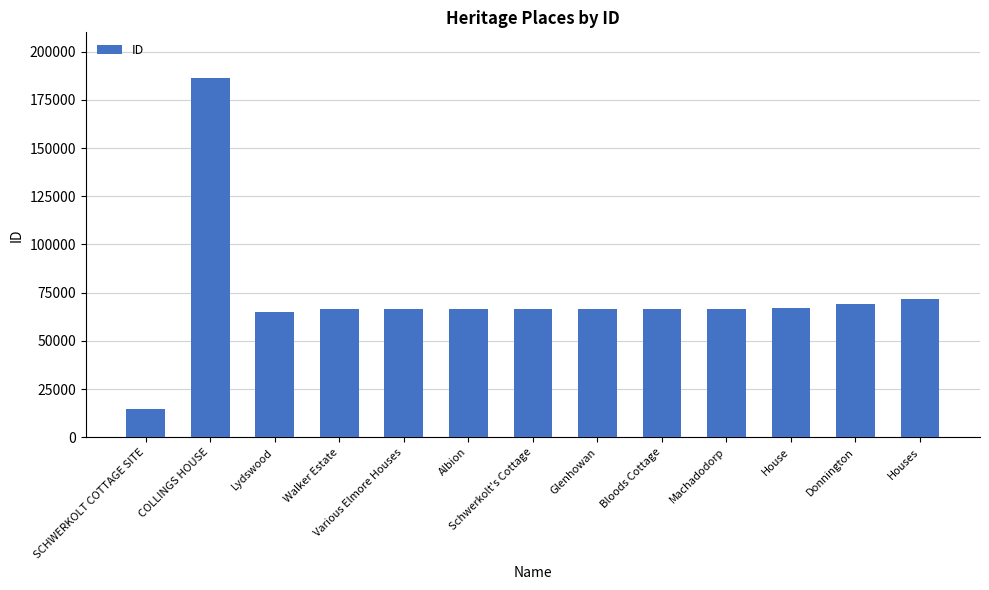

What is the minimum value shown in the chart?

14484